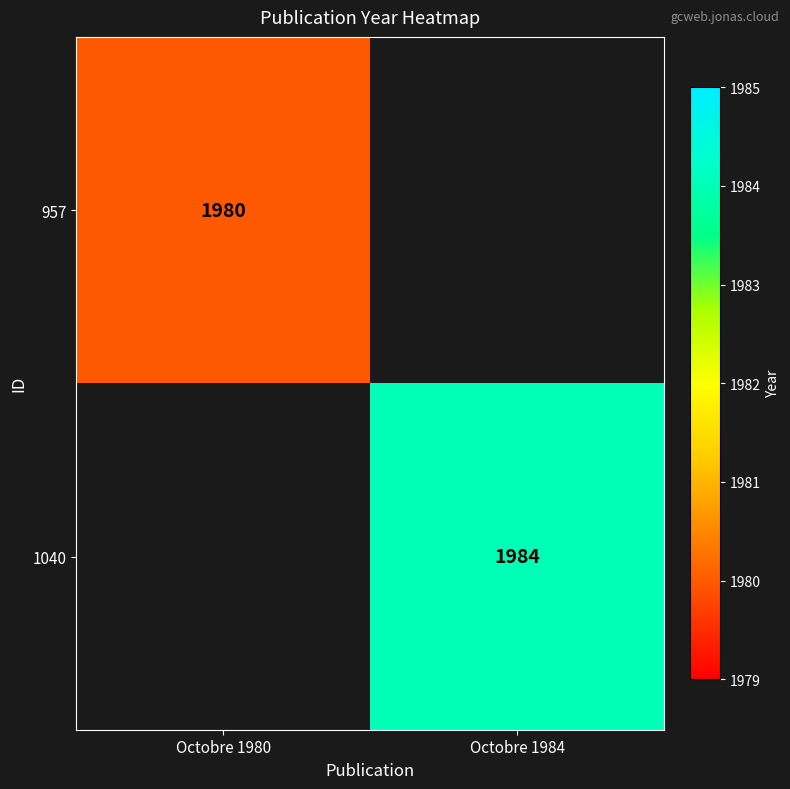

Is it true that 957 equals 1980 at Octobre 1980?

True